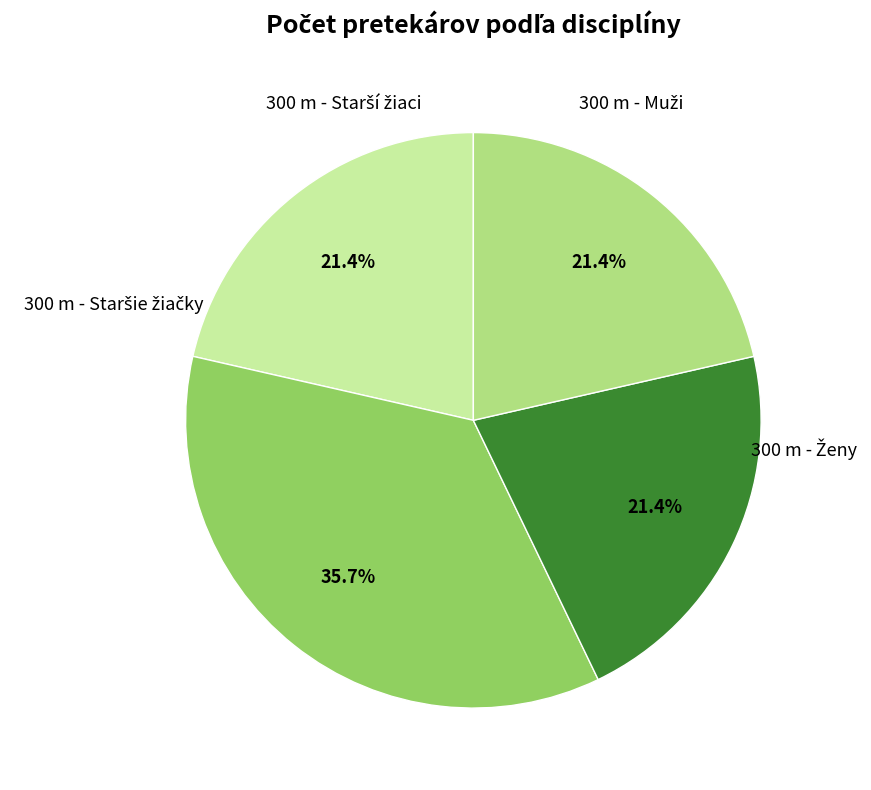

How many slices are in this pie chart?

4